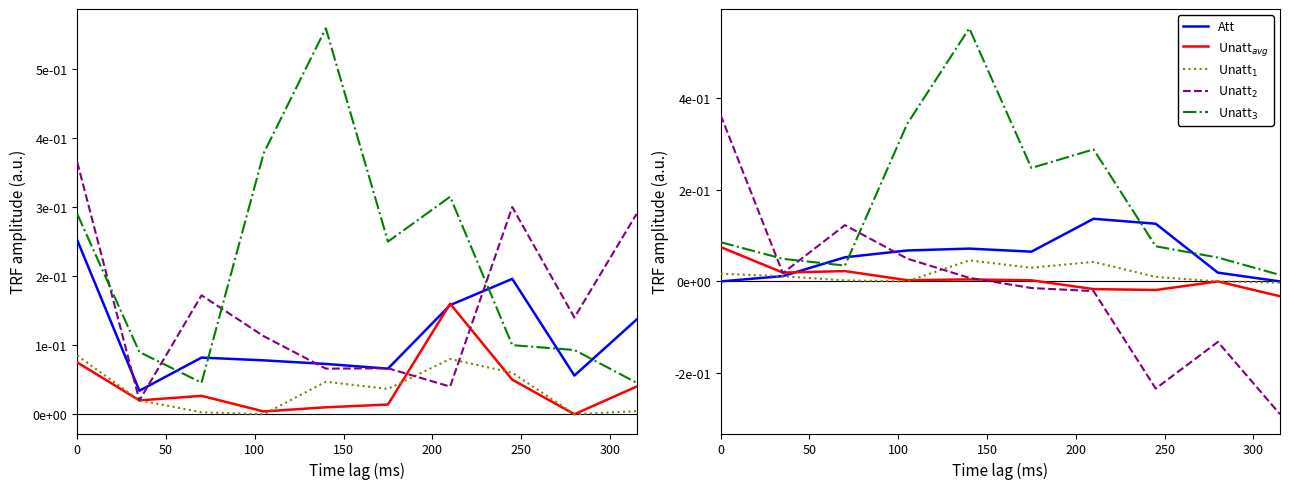

How many data points in Углеводы₂ are less than 0?

5